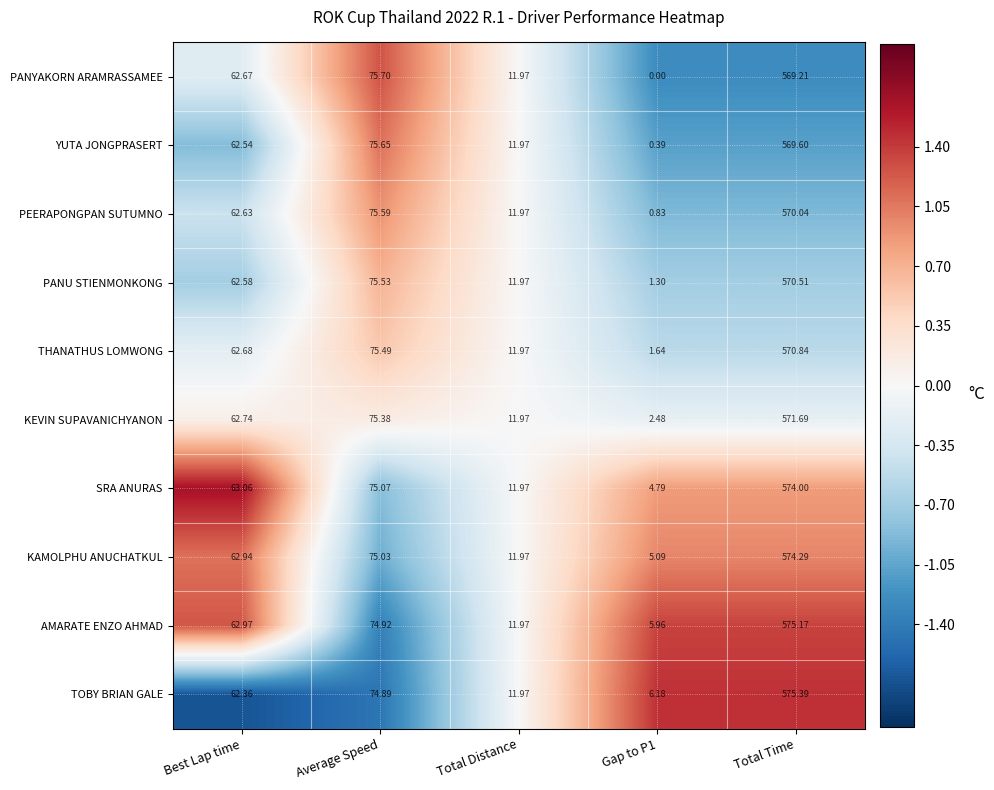

What is the difference between the highest and lowest values at Total Time?

6.2